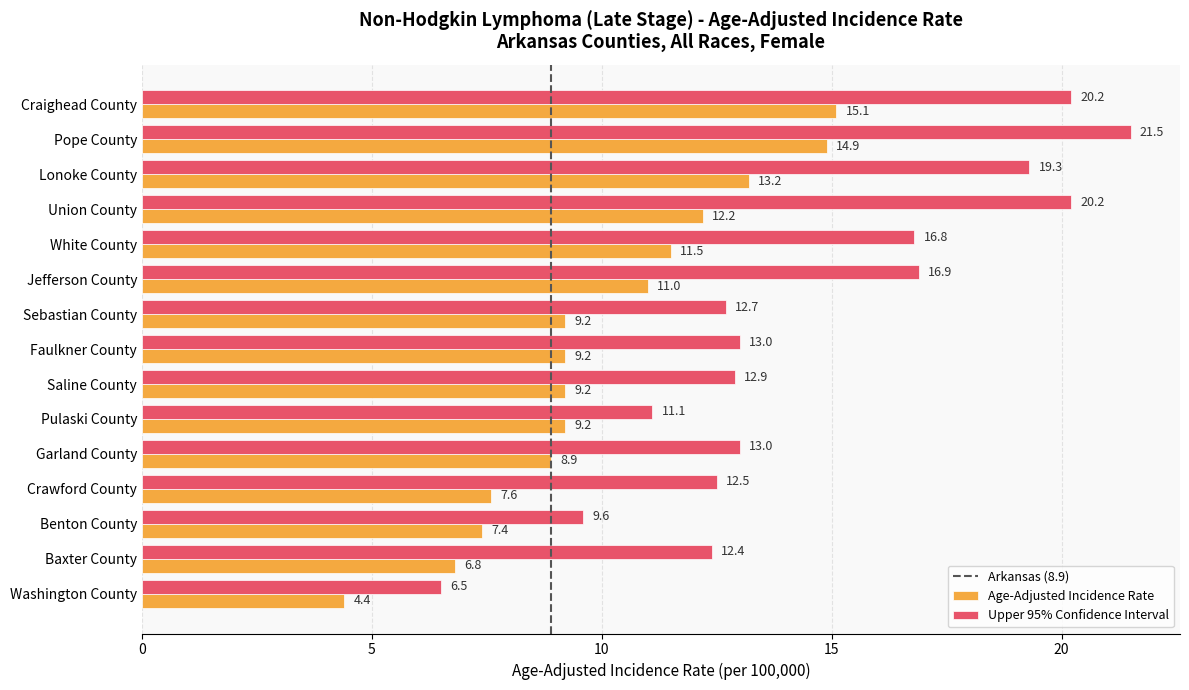

Which label corresponds to the smallest value in the chart?

Washington County